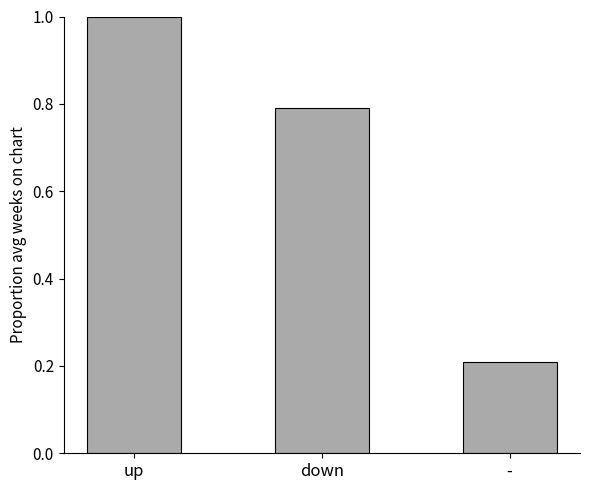

What is the maximum value shown in the chart?

1.0